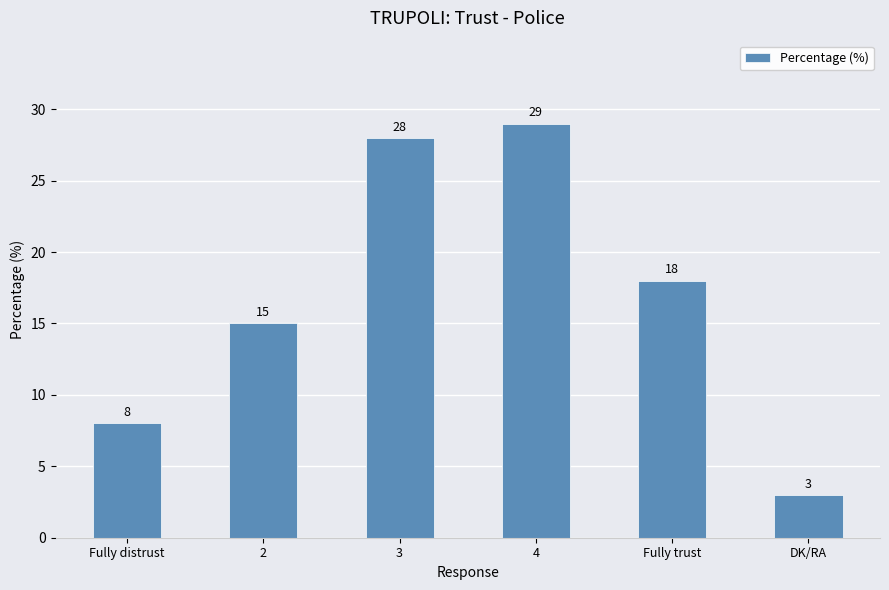

Count the number of categories in the chart.

6